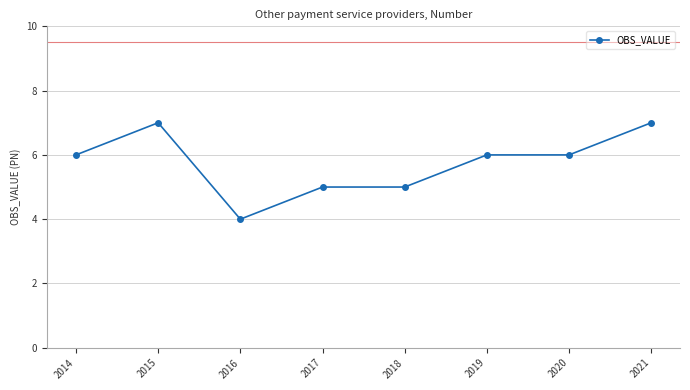

How many series are shown in this chart?

1